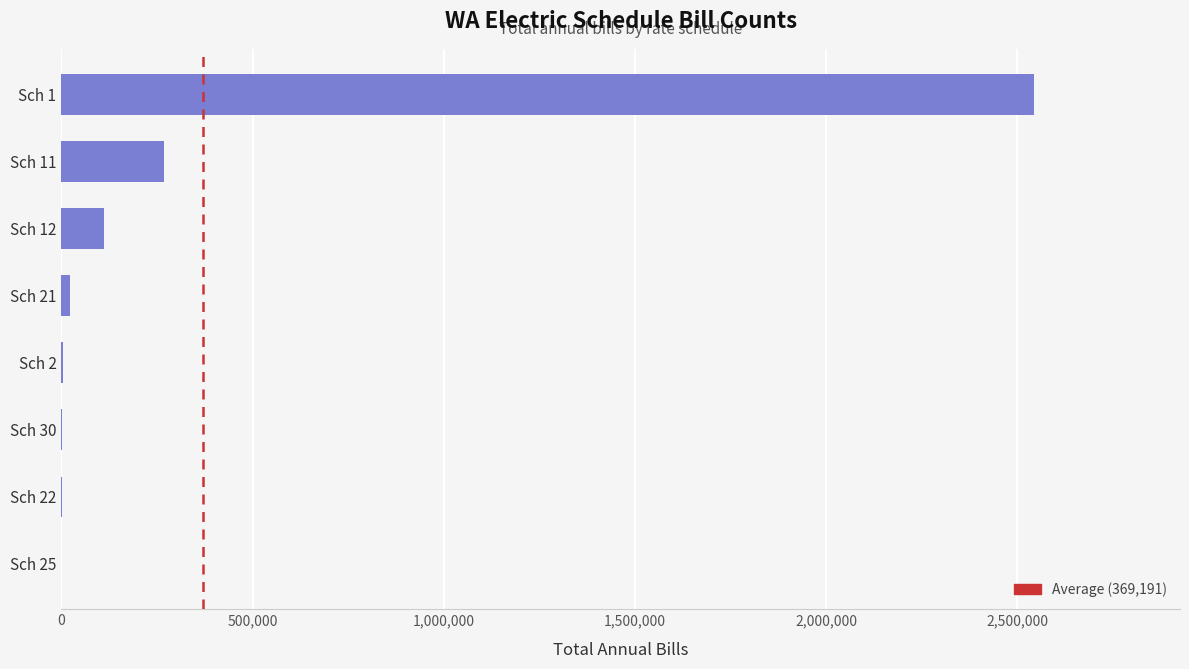

Where is the data nearest to the value 1272313?

Sch 11